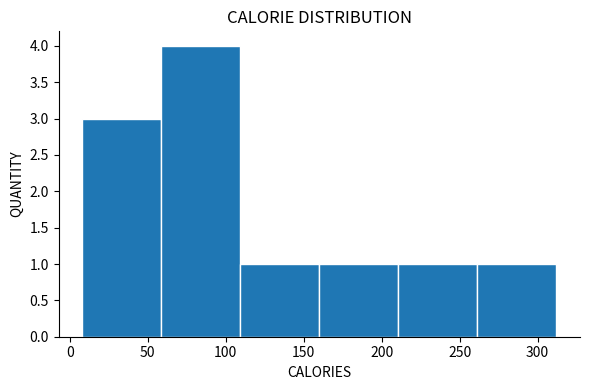

Reading left to right, list every bar in this chart as the range it spans on the x-axis followed by its height. Neither the bar edges nor the heights are printed on the chart, so give them approximately, as read against the axes.

10 to 60: 3
60 to 110: 4
110 to 160: 1
160 to 210: 1
210 to 260: 1
260 to 310: 1